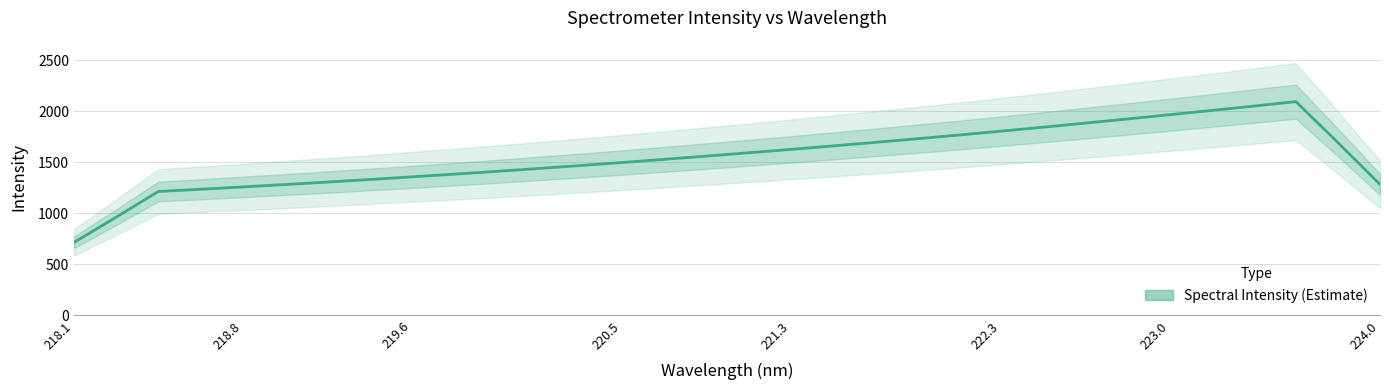

Reading left to right, list all the values displayed in this chart.

715.0	962.1	1213.5	1235.3	1258.1	1281.6	1305.6	1330.5	1356.4	1382.7	1410.0	1438.3	1467.4	1497.0	1528.2	1560.0	1592.5	1625.3	1659.6	1694.3	1729.9	1766.5	1804.6	1843.3	1883.2	1923.7	1965.0	2007.0	2049.9	2093.6	1692.4	1282.6